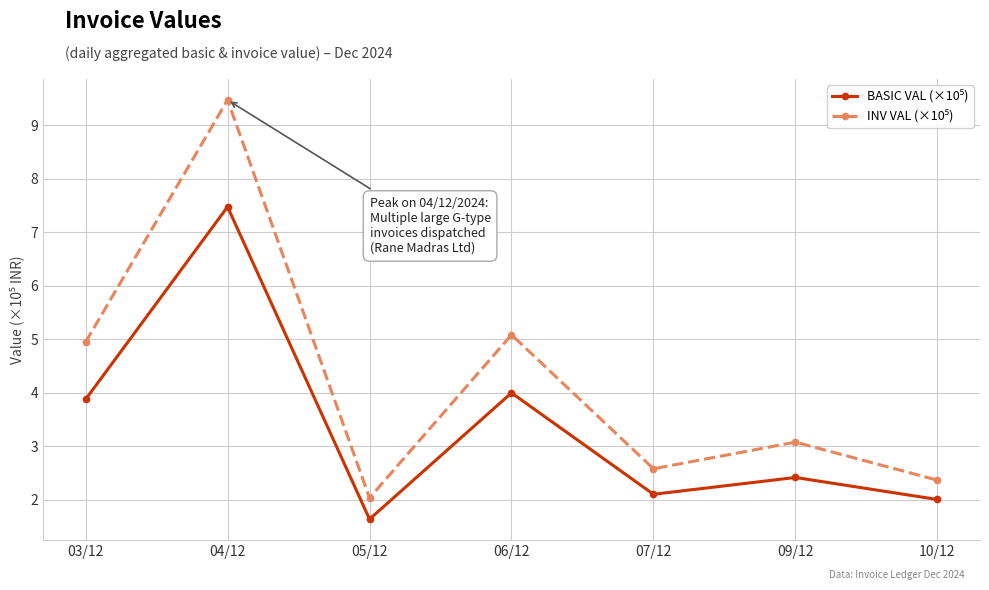

What is the spread (max minus min) of values at 10/12?

0.4